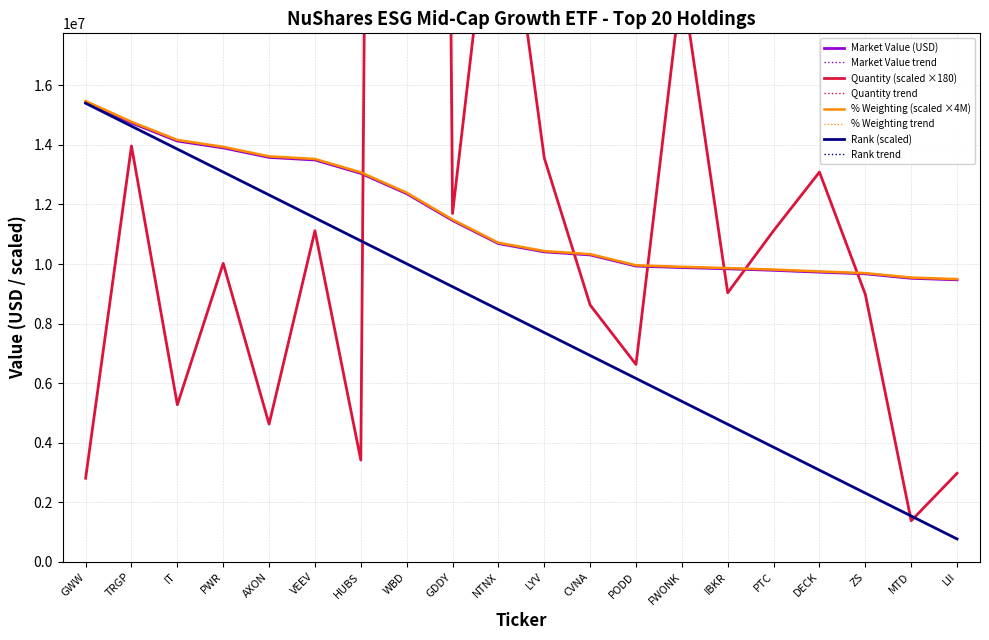

Reading right to left, transcribe all the data shown in this chart.

Quantity: 2975220.0	1381140.0	8981820.0	13088520.0	11122020.0	9035280.0	19531980.0	6629040.0	8625240.0	13562640.0	24957180.0	11697120.0	196604820.0	3417480.0	11118960.0	4627620.0	10022760.0	5276340.0	13963140.0	2809260.0
Market Value: 9470621.1	9521962.8	9671424.2	9727678.9	9789849.2	9839921.9	9882096.8	9932511.6	10306682.6	10409326.2	10687219.1	11464477.3	12364258.7	13045660.3	13494093.4	13581550.5	13899897.7	14130624.8	14739645.7	15431889.5
% Weighting: 9494792.0	9546264.0	9696108.0	9752508.0	9814836.0	9865036.0	9907320.0	9957864.0	10332988.0	10435892.0	10714496.0	11493740.0	12395816.0	13078956.0	13528536.0	13616216.0	13935376.0	14166692.0	14777264.0	15471276.0